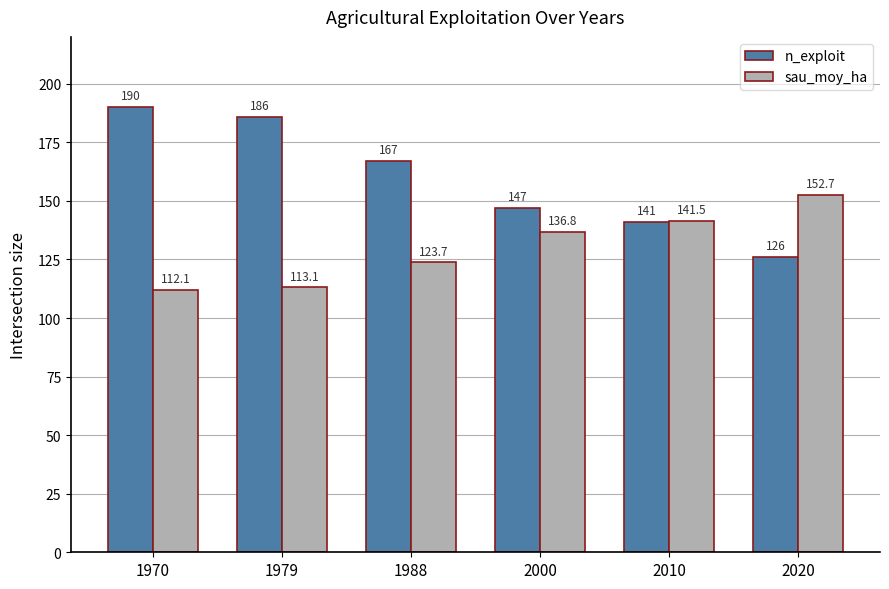

What is the minimum value shown in the chart?

112.1